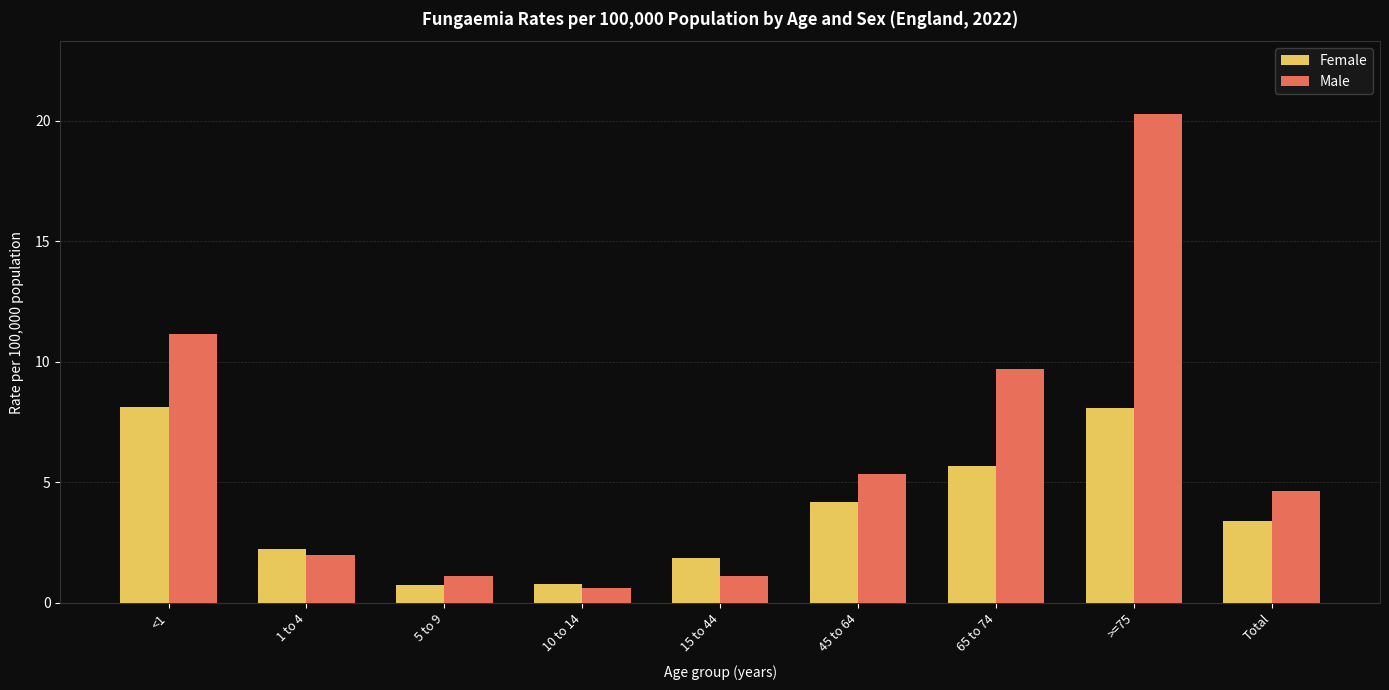

At which label is Male closest to 10?

65 to 74